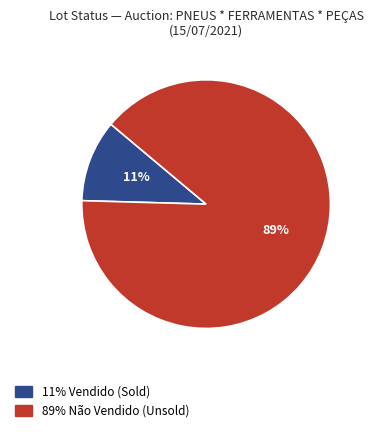

To the nearest percent, what is the average slice percentage?

50%